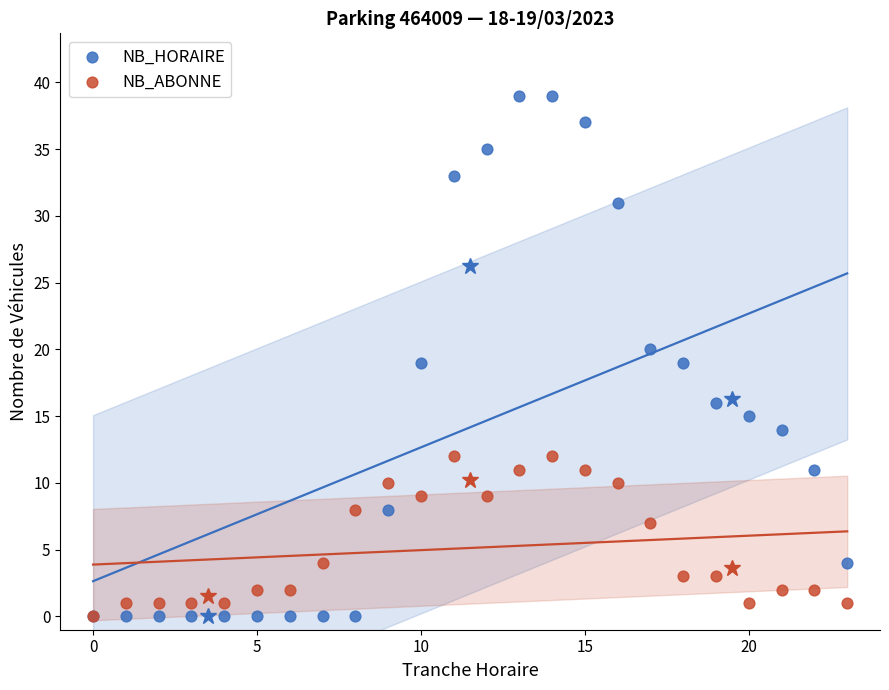

Which series reaches the maximum Y coordinate?

NB_HORAIRE